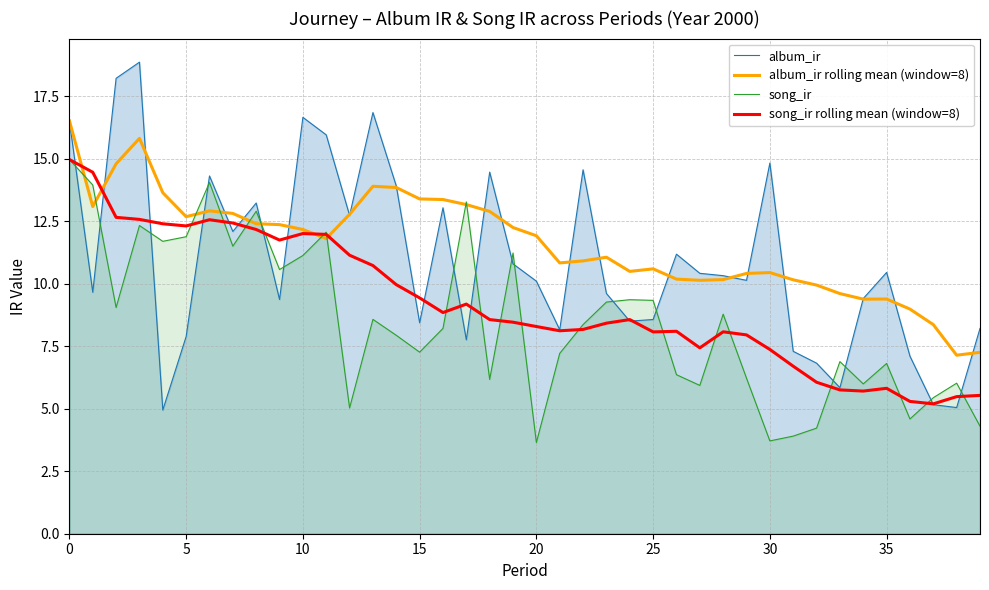

True or false: song_ir has a value of 7.8 at 36.

False